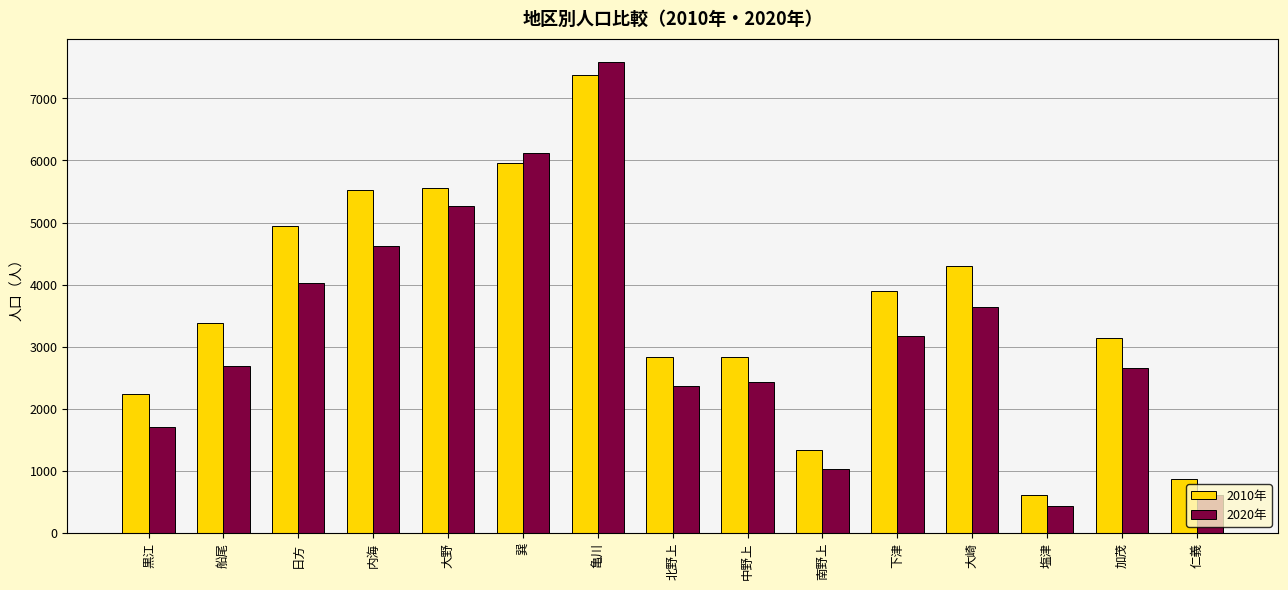

What is the approximate value of 2010年 at 北野上, to the nearest 50?

2850